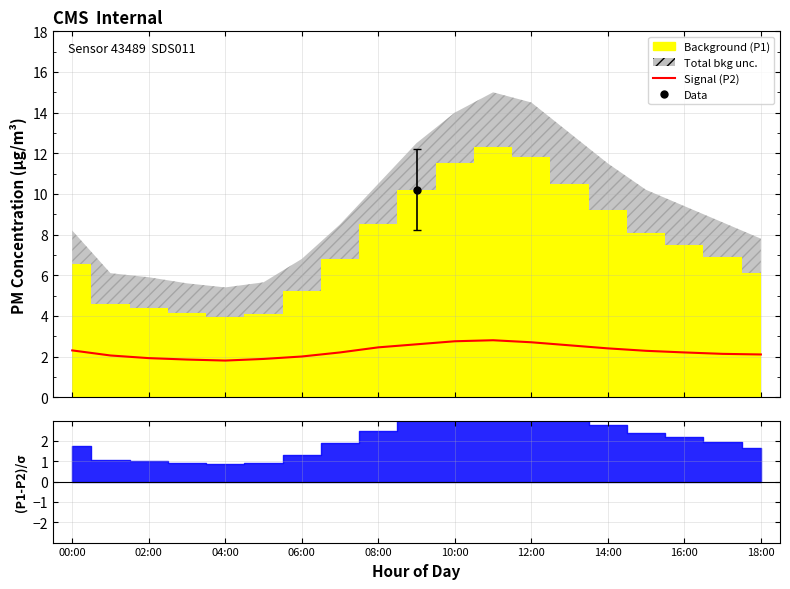

Does the chart have visible grid lines?

Yes